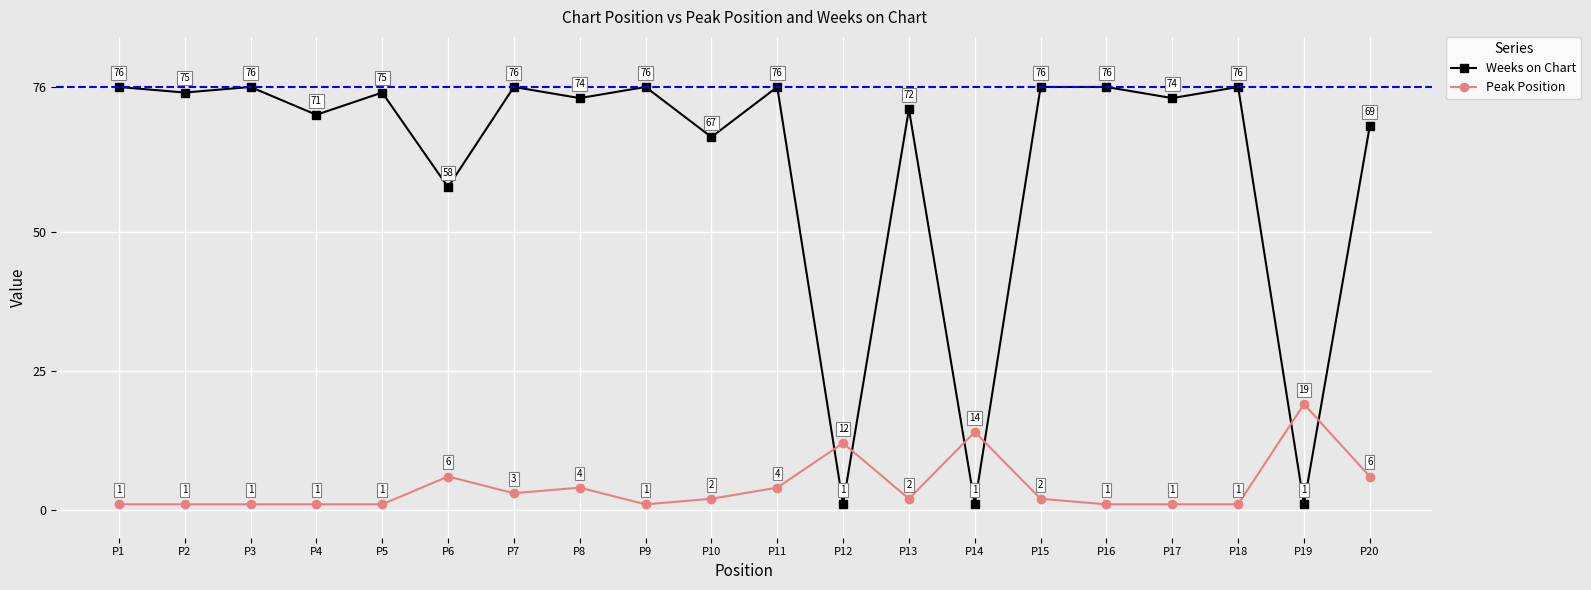

What is the value of the Weeks on Chart point at the 10th from the left?

67